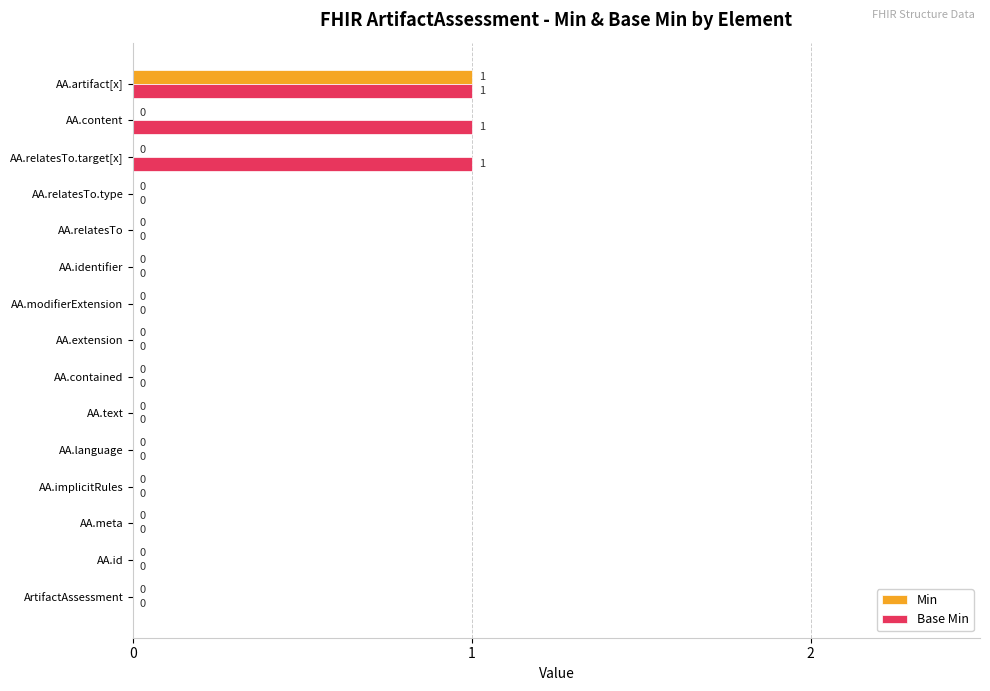

Between AA.relatesTo and AA.relatesTo.target[x], which series saw the biggest shift?

Base Min